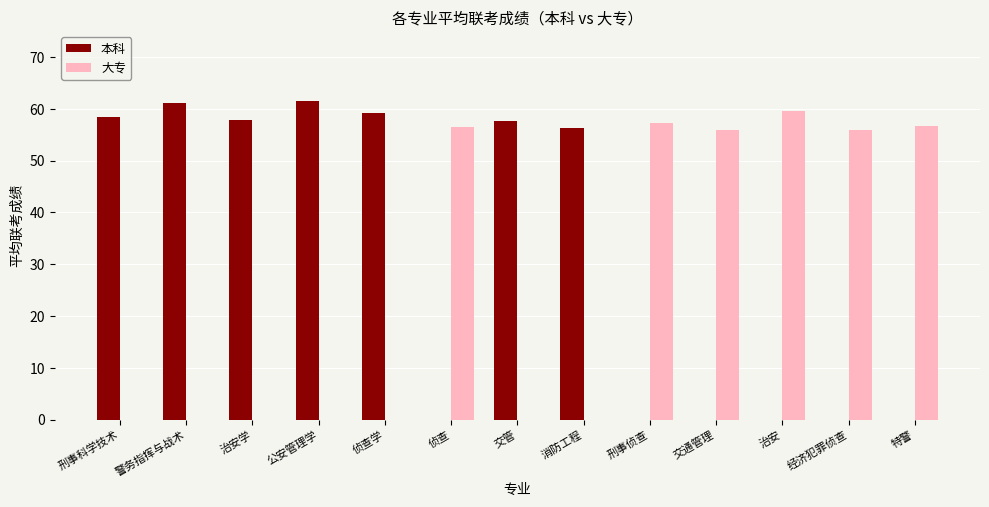

Which series has the largest total across all categories?

本科